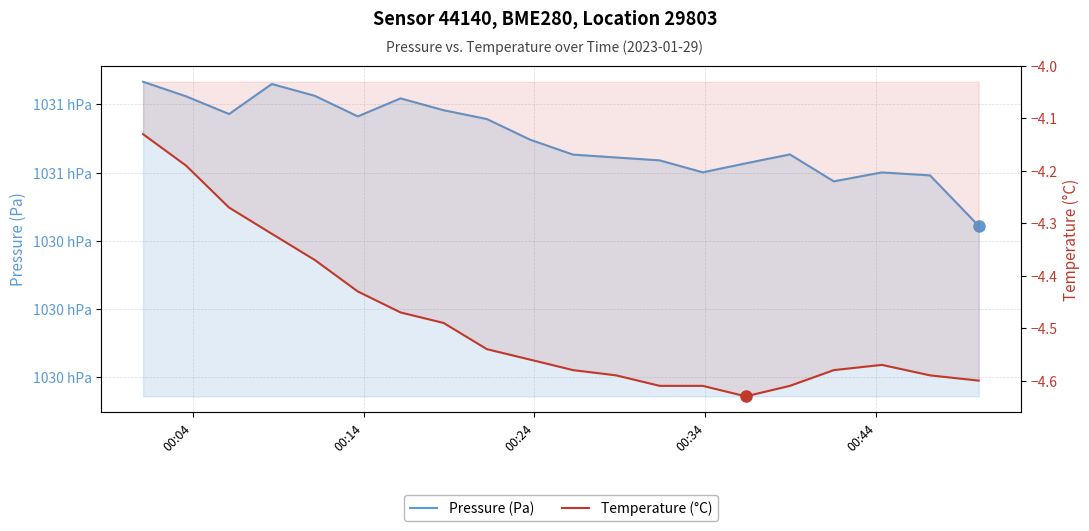

True or false: Pressure (Pa) and Temperature (°C) cross at least once.

False